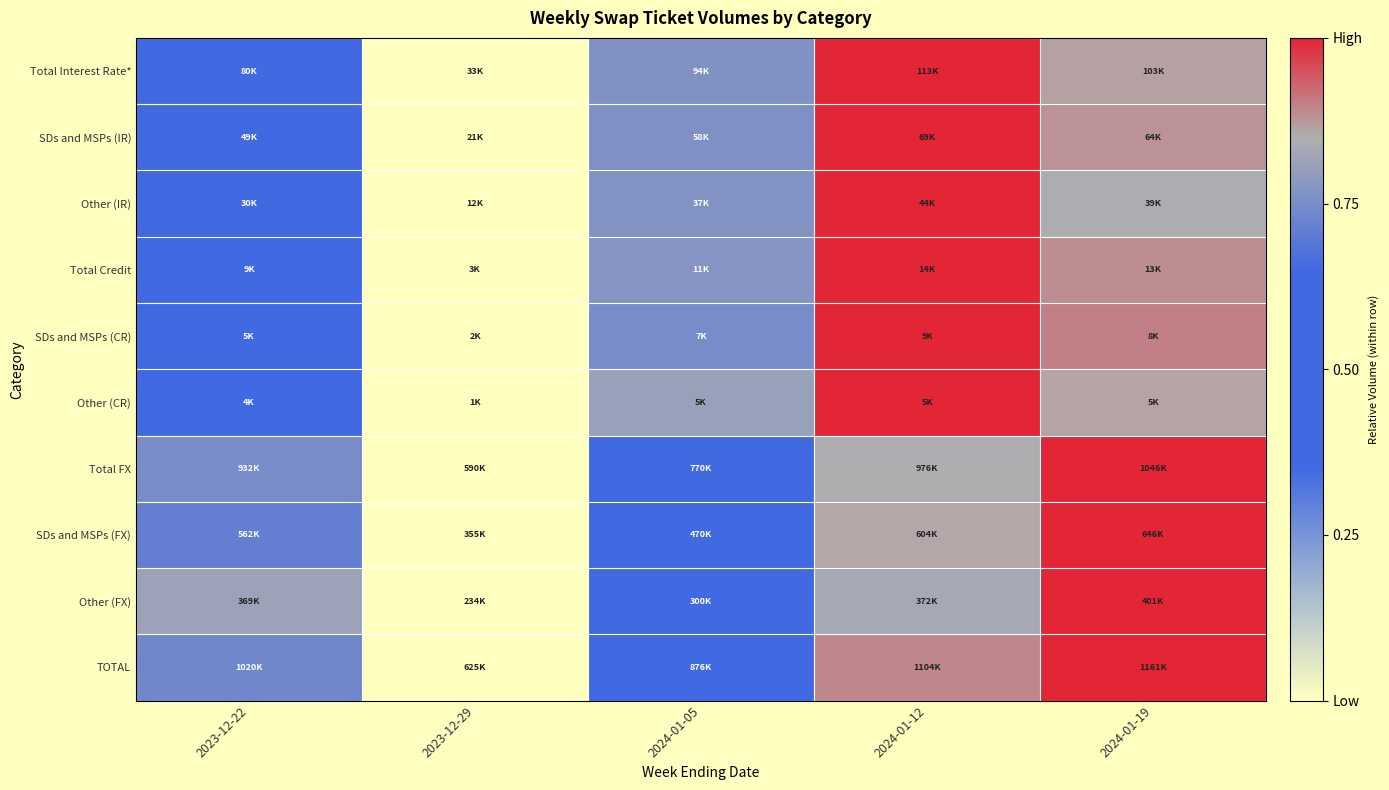

What is the maximum value shown in the chart?

1.0